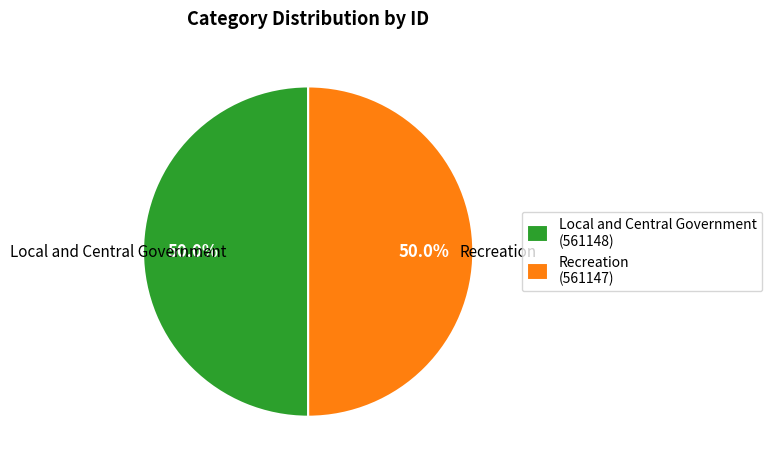

Do Local and Central Government and Recreation together represent more than half of the pie?

Yes